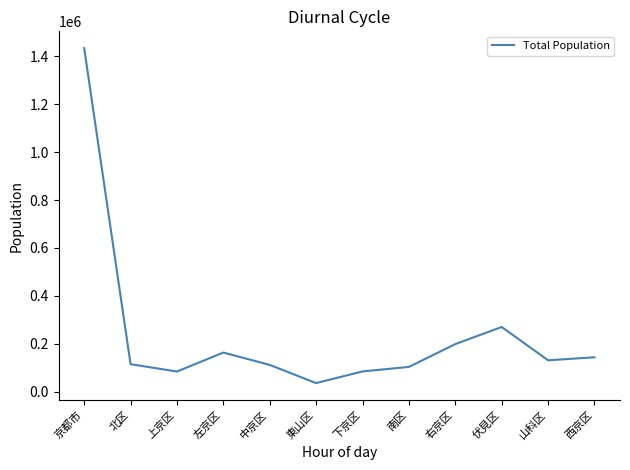

How many lines are shown in the chart?

1